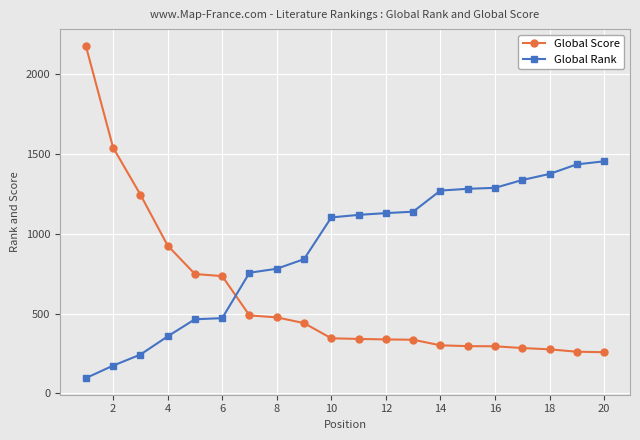

What is the smallest value displayed?

96